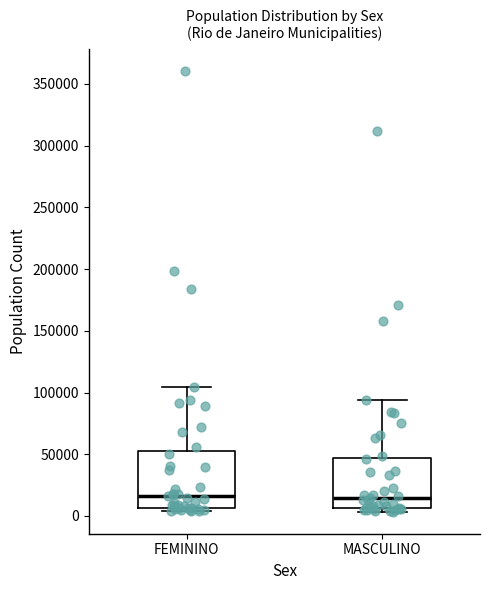

Where does the upper whisker of the box for MASCULINO end on the y-axis? The values are not printed on the chart, so give them approximately, as read against the axis.

95000